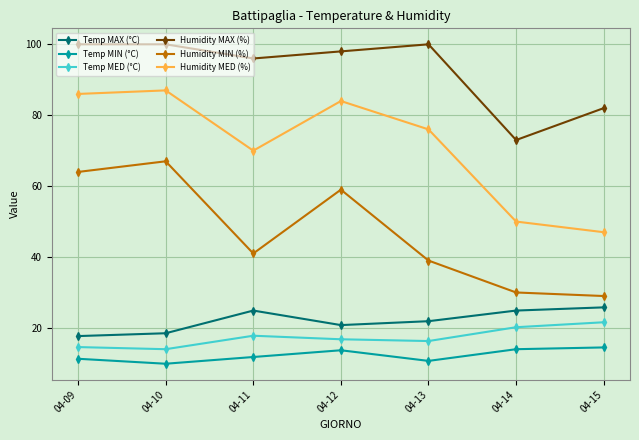

Where does the Humidity MED (%) series first go above 76?

04-09